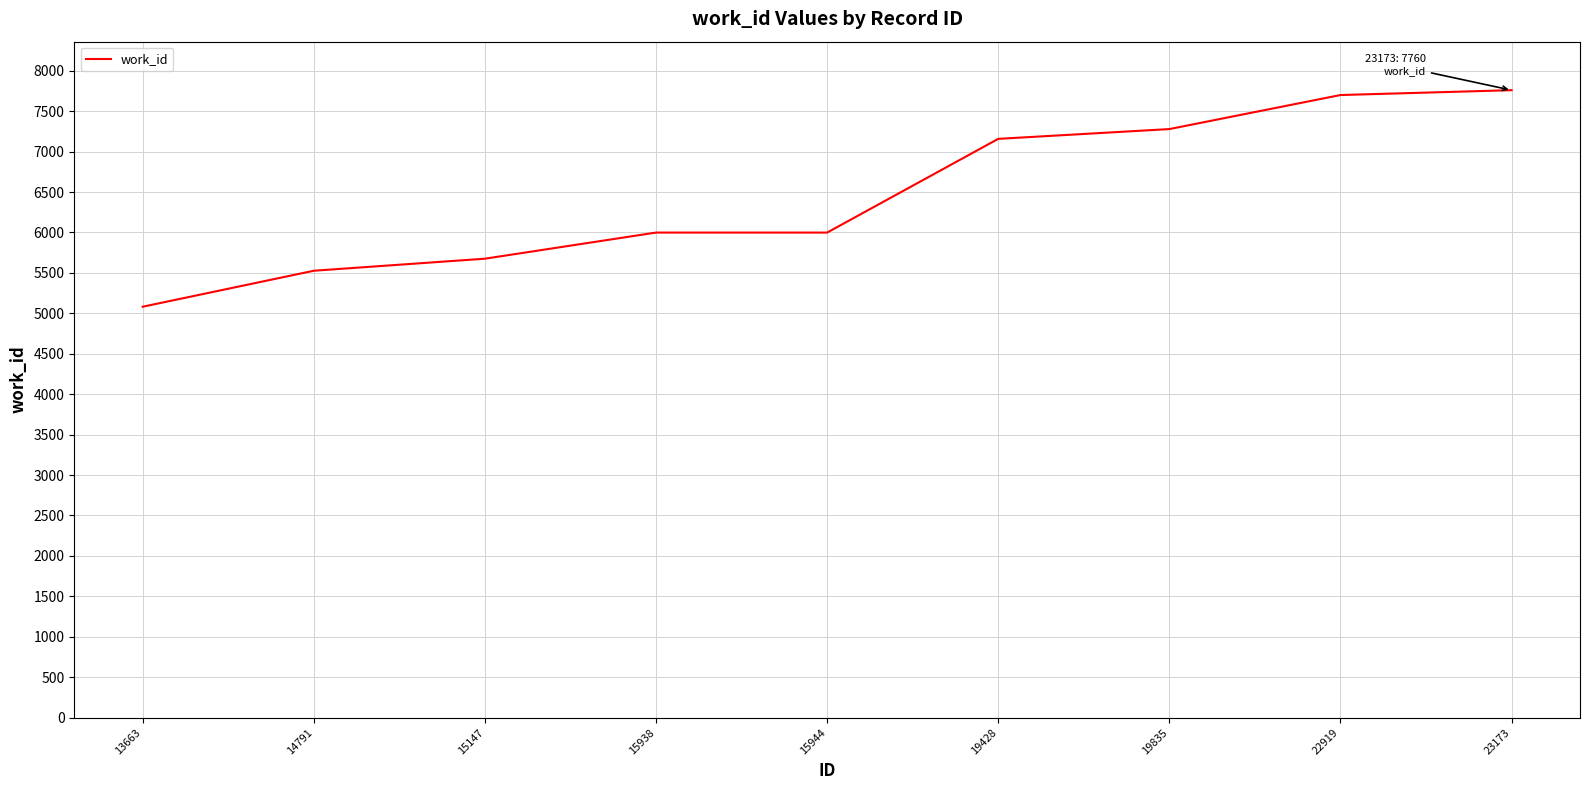

The chart shows a value of 10228 at 15938. True or false?

False